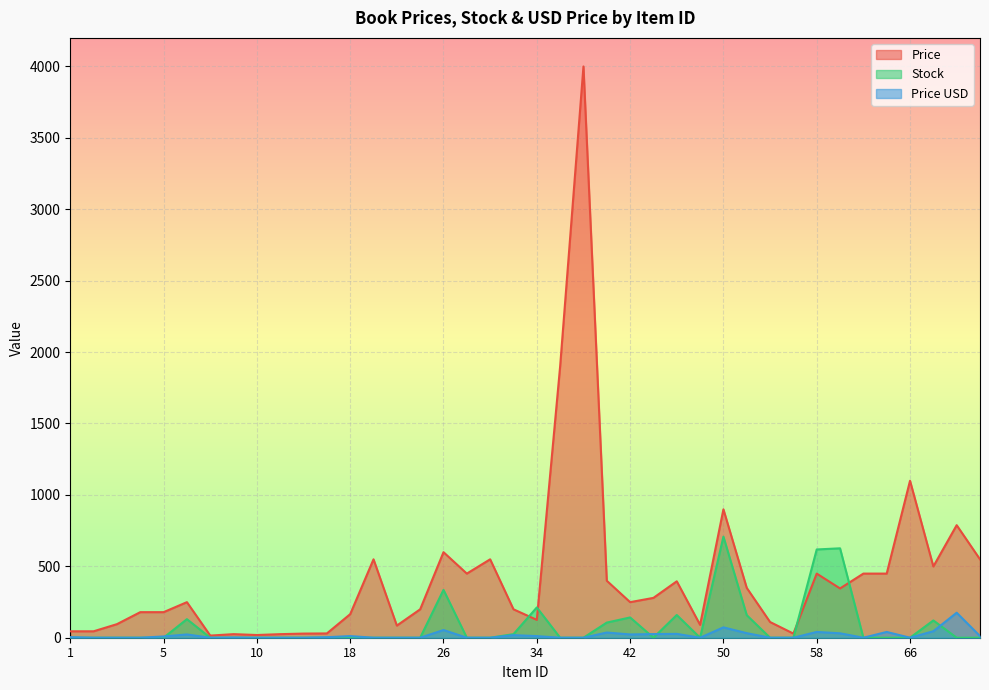

What is the value of the Price USD point at the 6th from the left?

22.9